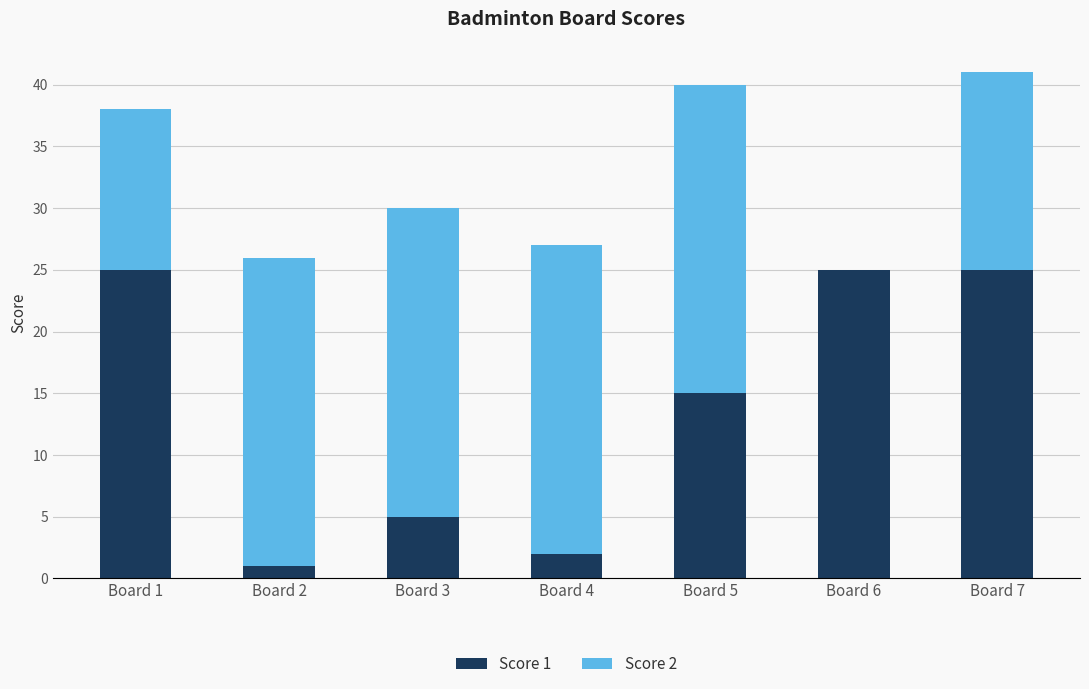

The value of Score 1 at Board 3 is 5. True or false?

True